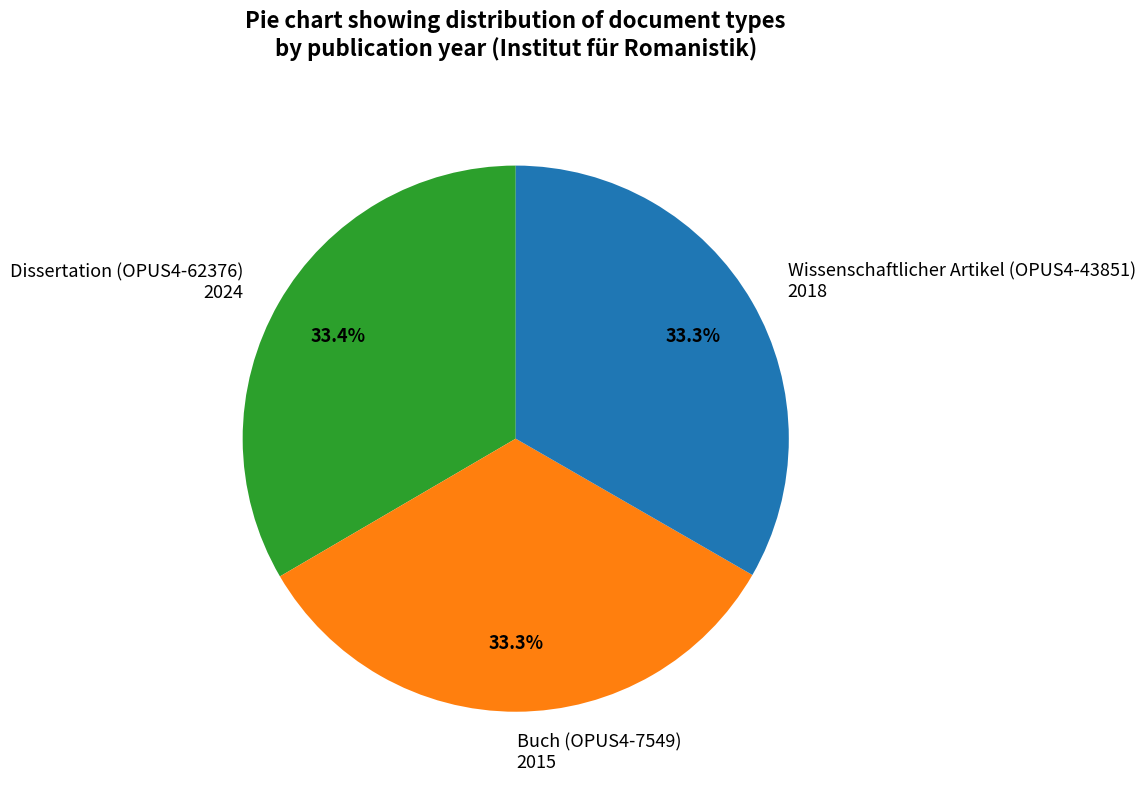

What is the total percentage of Dissertation (OPUS4-62376) 2024 and Buch (OPUS4-7549) 2015?

66.7%